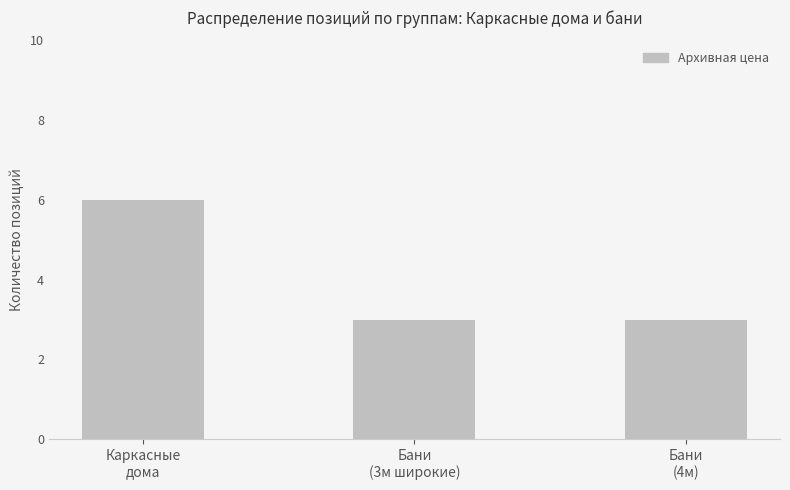

What is the ratio of the value at Каркасные
дома to the value at Бани
(3м широкие)?

2.0